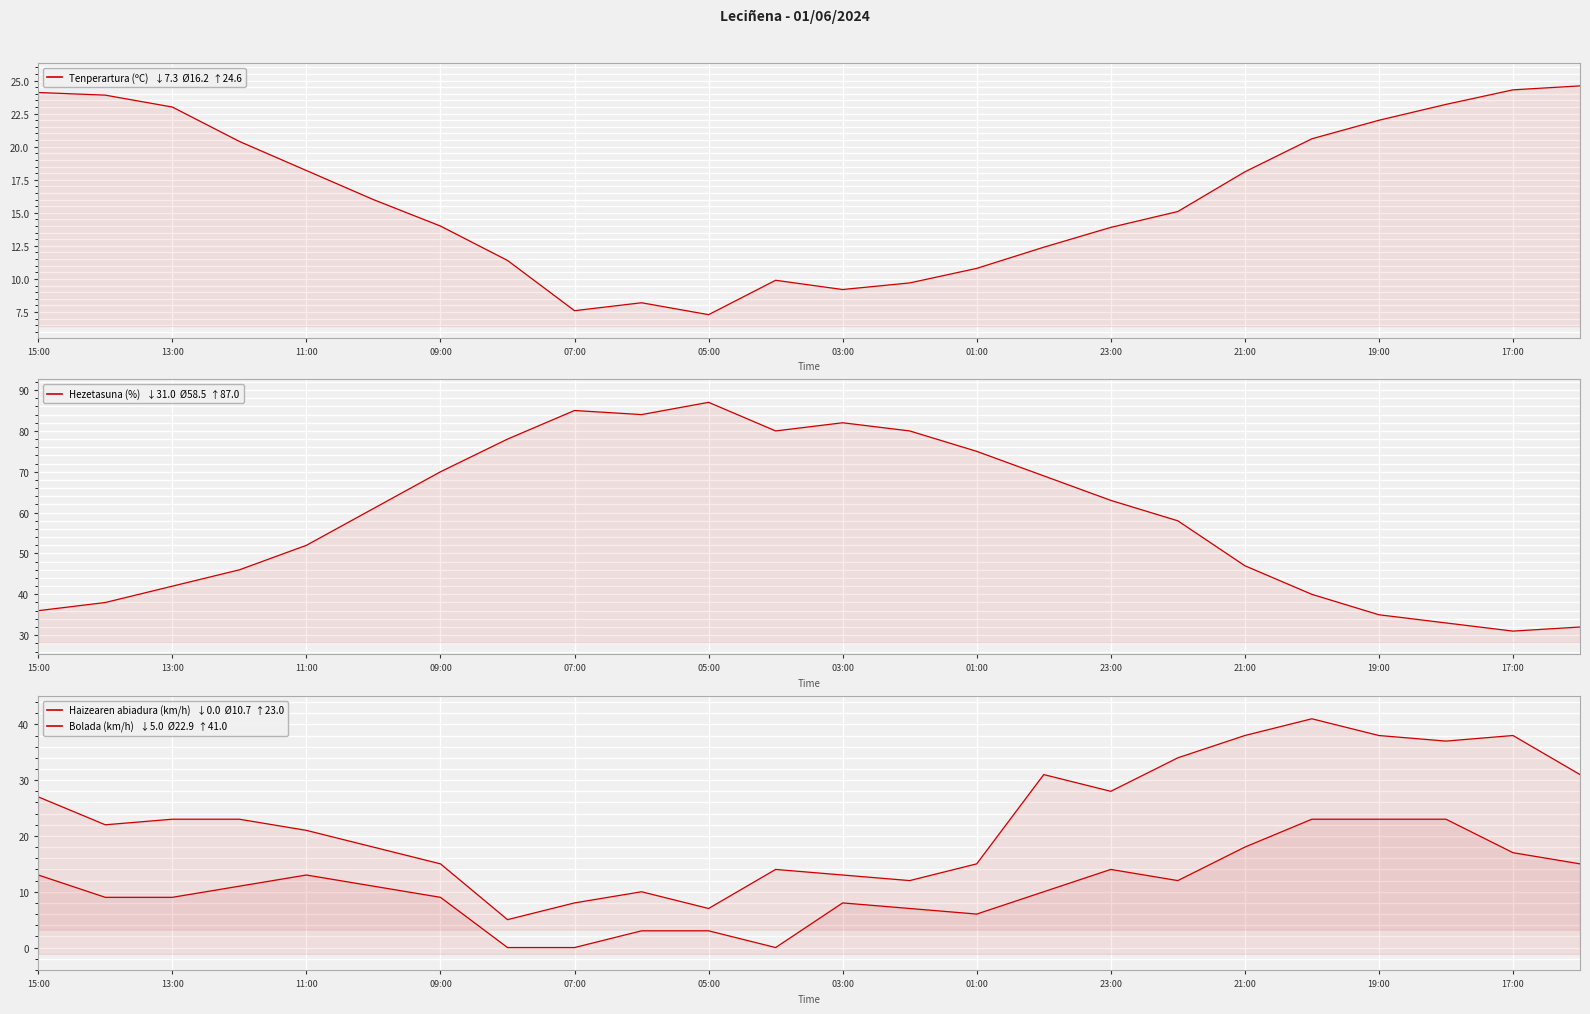

What position from the left is 11:00?

5